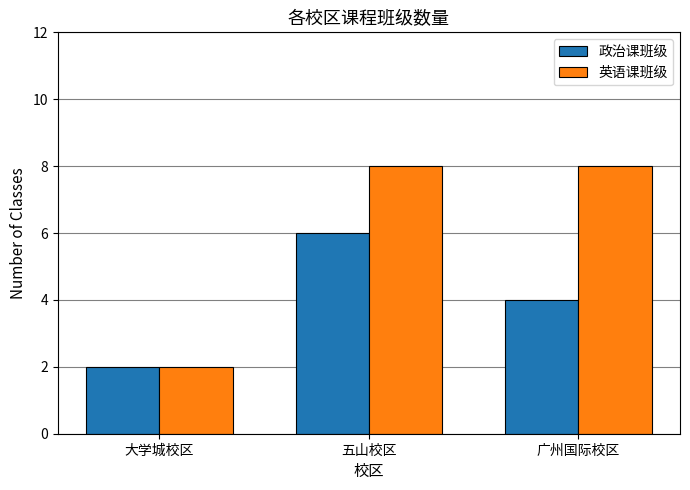

True or false: 政治课班级 has a value of 6 at 五山校区.

True